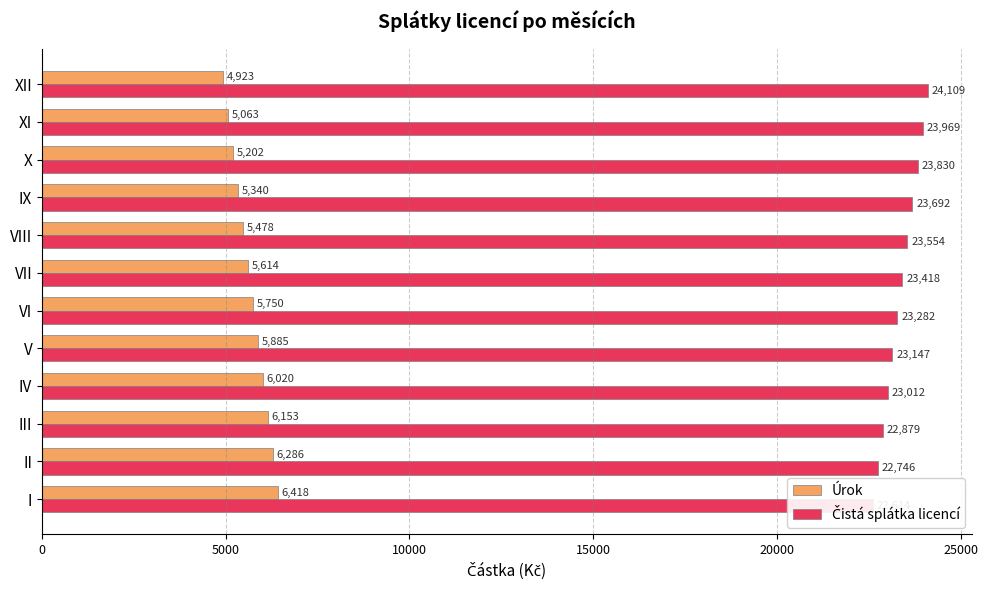

What is the difference between the highest and lowest values at I?

16196.8